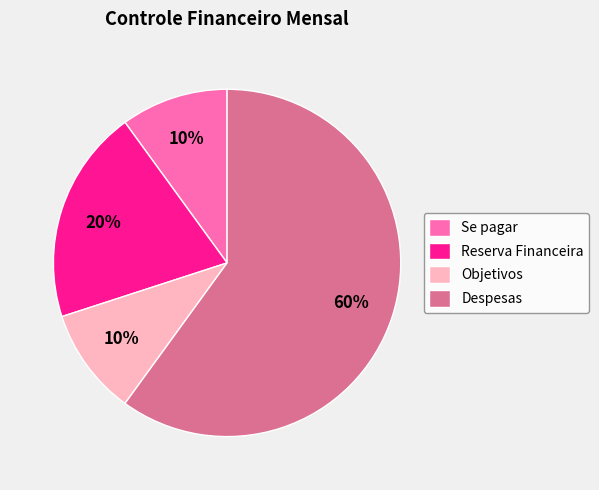

Between Objetivos and Reserva Financeira, which is larger?

Reserva Financeira